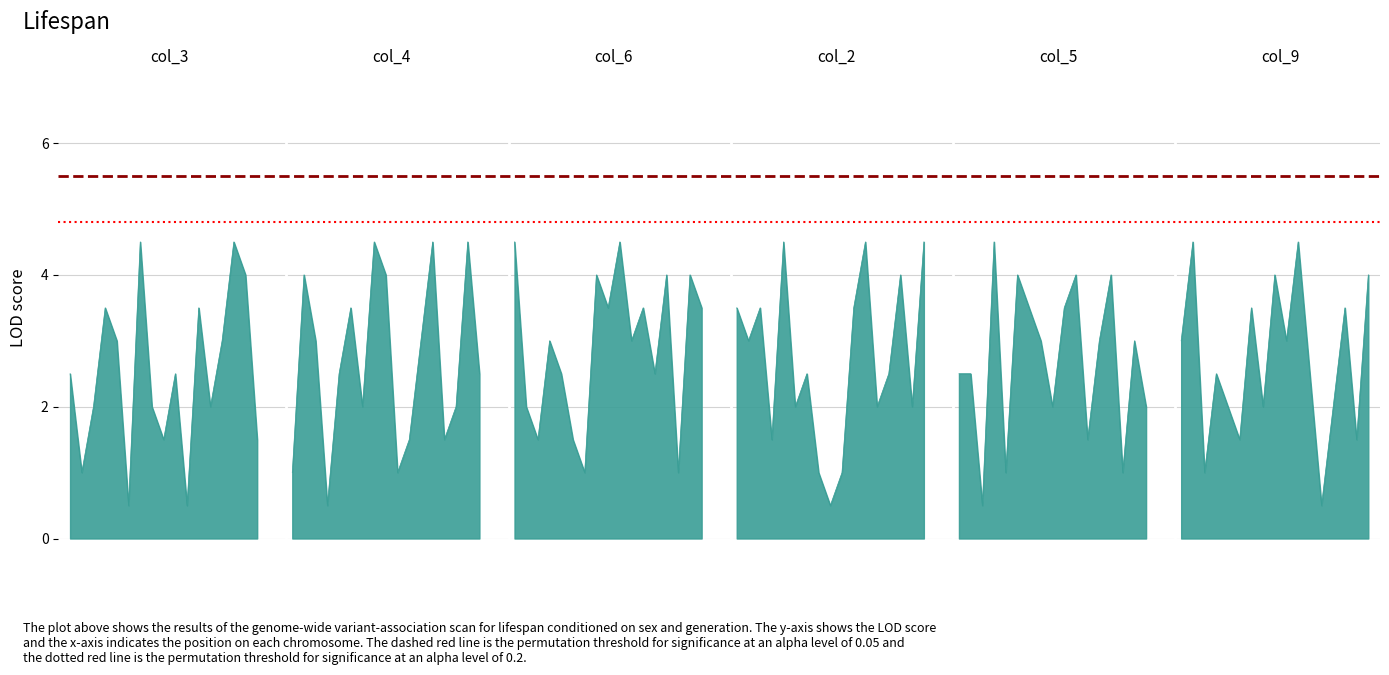

What is the label of the 6th point from the left?

6